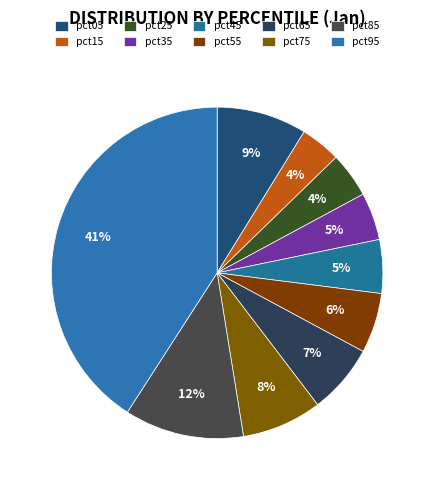

To the nearest percent, what portion does pct15 represent?

4%